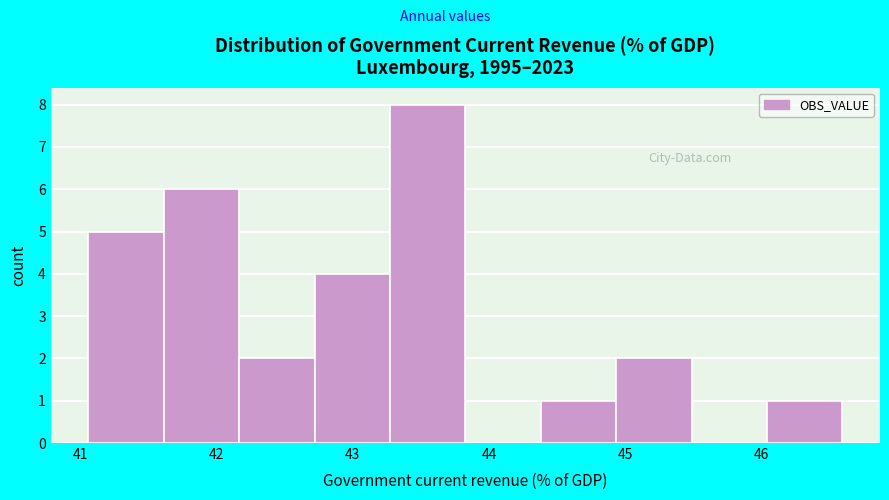

Reading left to right, transcribe this chart: for each bar, give the range it covers on the x-axis and its height. Neither the bar edges nor the heights are printed on the chart, so give them approximately, as read against the axes.

41.1 to 41.6: 5
41.6 to 42.2: 6
42.2 to 42.7: 2
42.7 to 43.3: 4
43.3 to 43.8: 8
43.8 to 44.4: 0
44.4 to 44.9: 1
44.9 to 45.5: 2
45.5 to 46.0: 0
46.0 to 46.6: 1